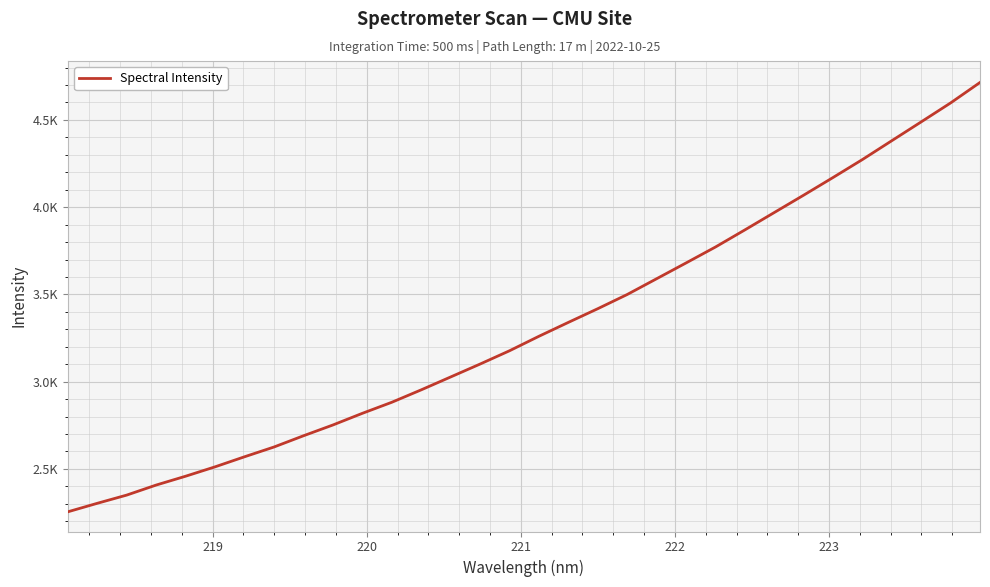

Is this an area chart (filled region under the line)?

No